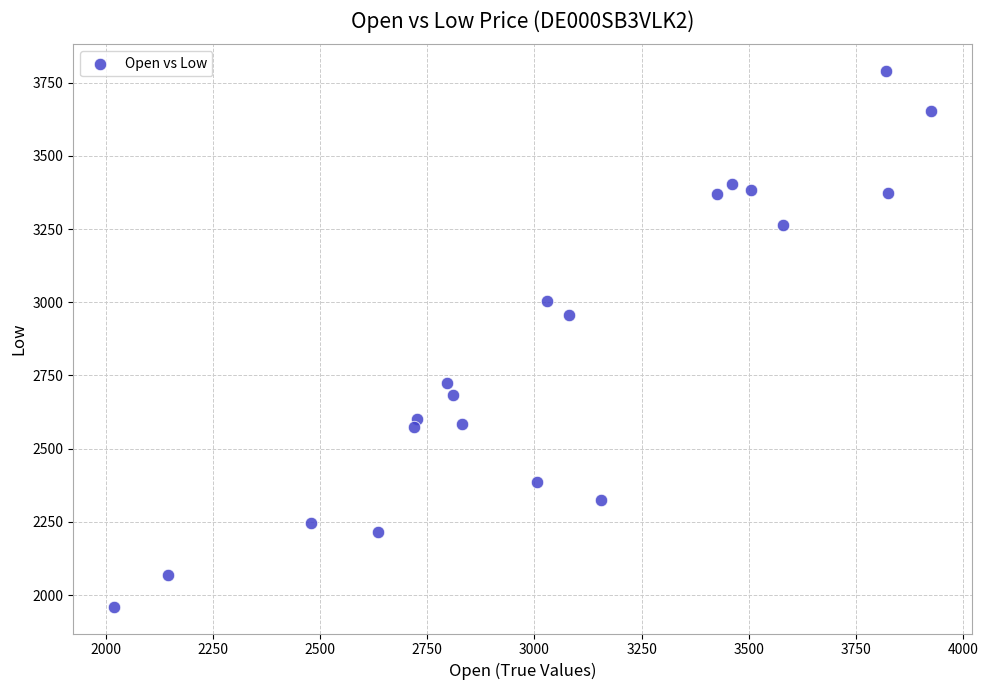

What Y value in the scatter plot is closest to 2875?

2955